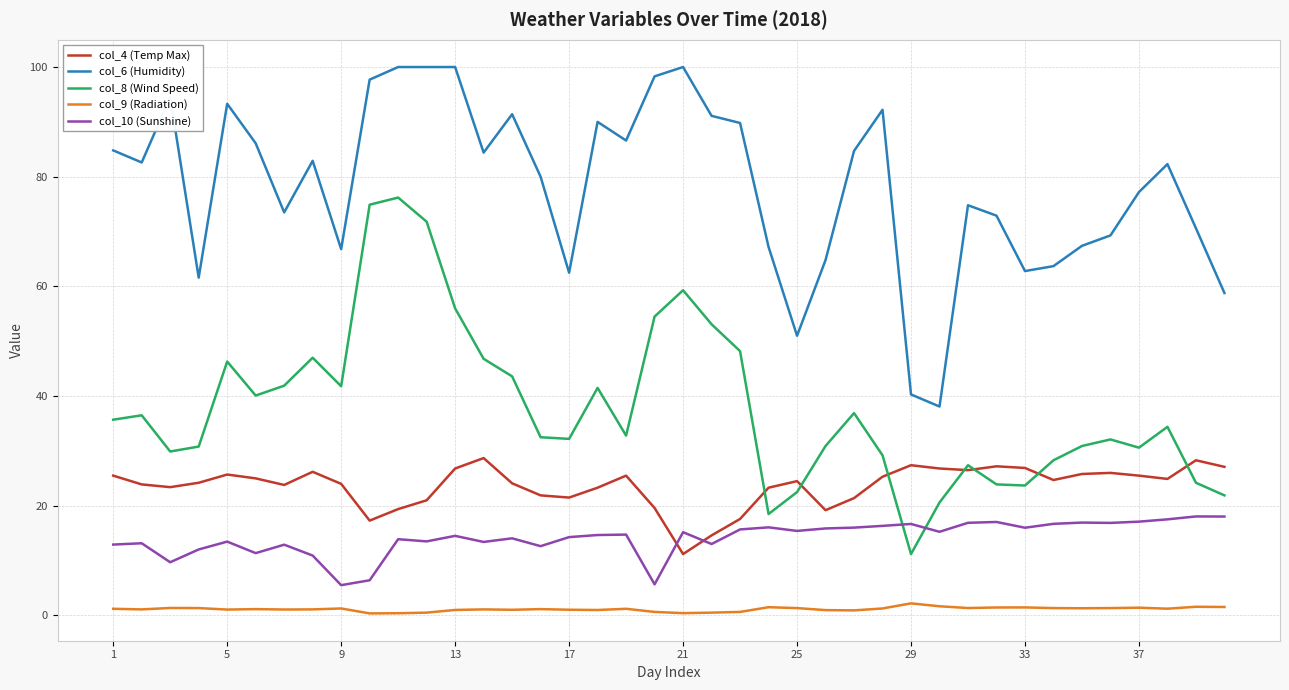

What is the sum of all col_8 (Wind Speed) values?

1520.6